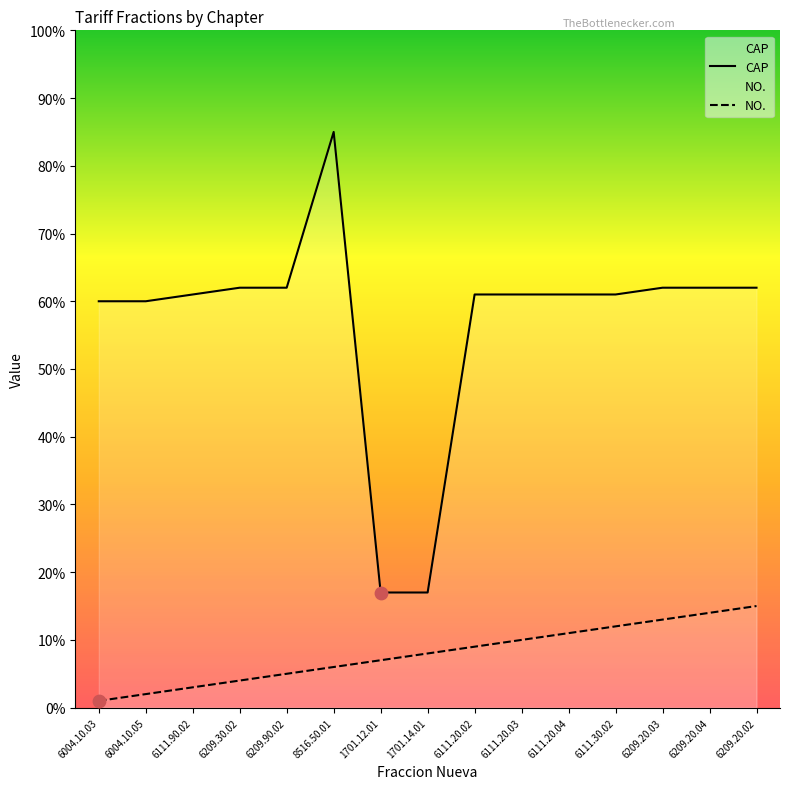

Which series reaches the minimum Y coordinate?

NO.